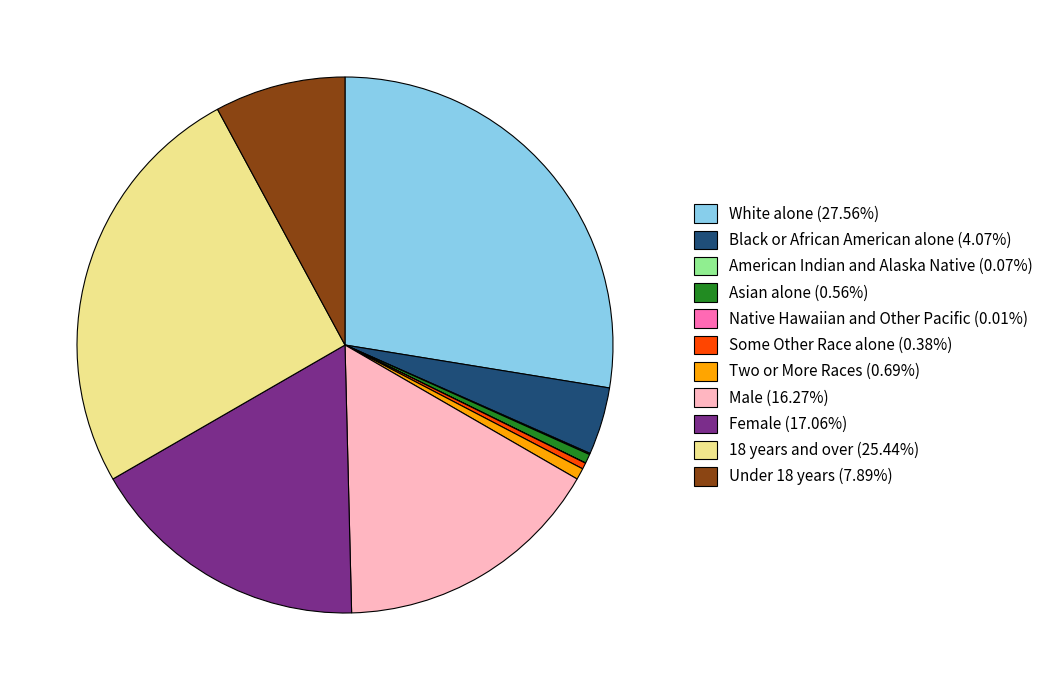

Do Asian alone and White alone together represent more than half of the pie?

No